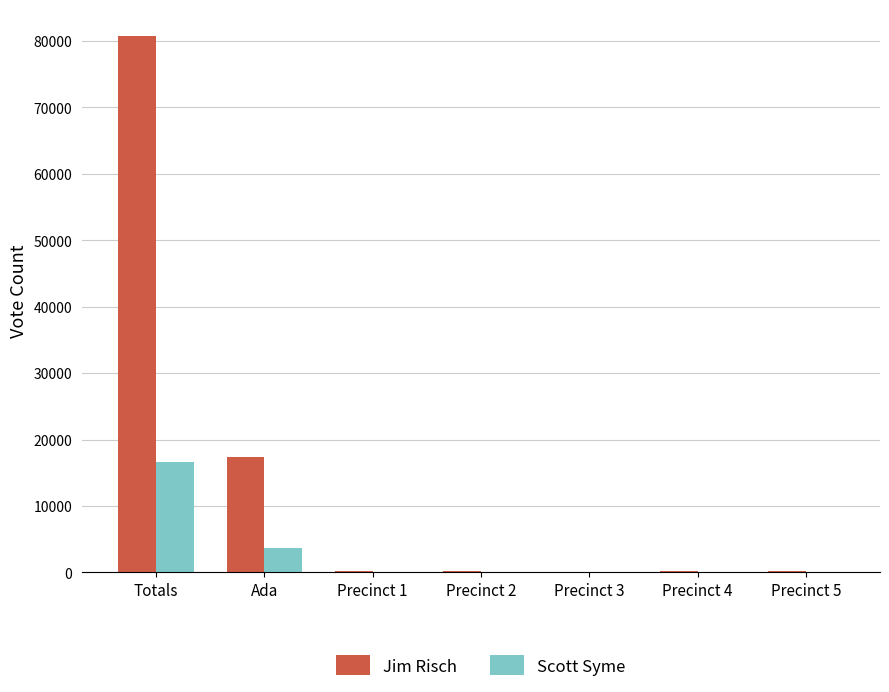

Between Ada and Precinct 4, which series saw the biggest shift?

Jim Risch